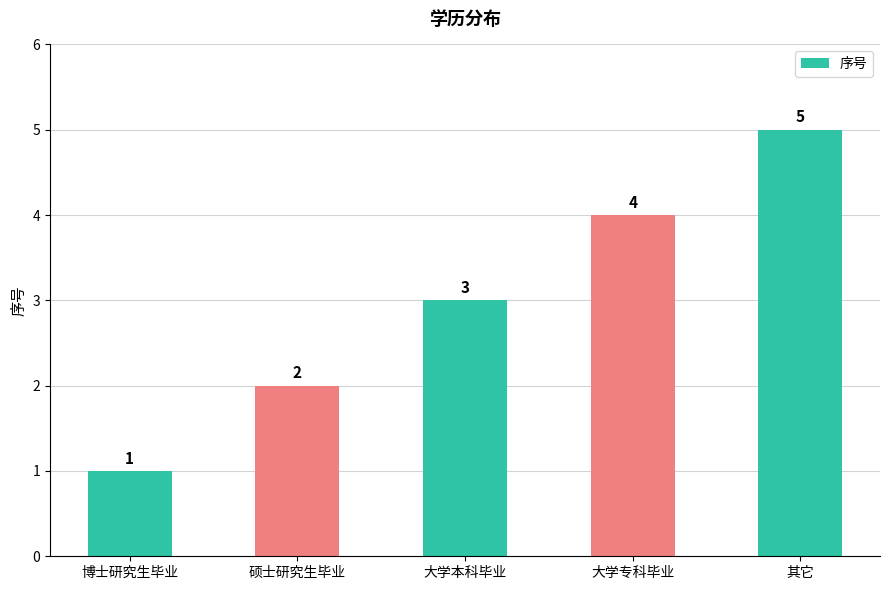

What position from the left is 大学本科毕业?

3